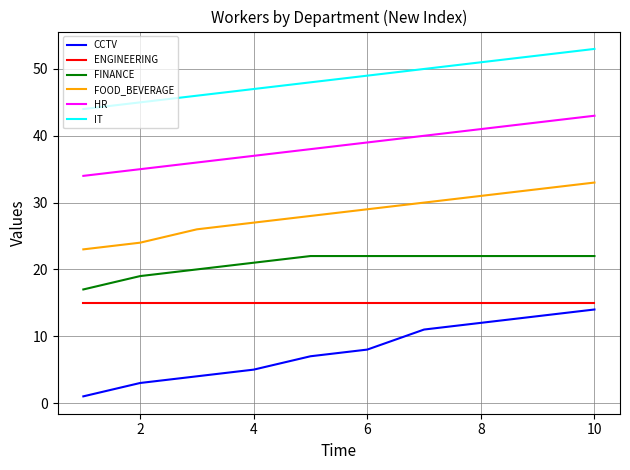

Which series has the largest total across all categories?

IT